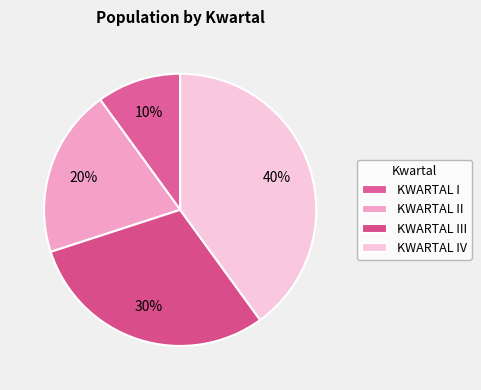

To the nearest percent, what percentage of the pie is KWARTAL II?

20%